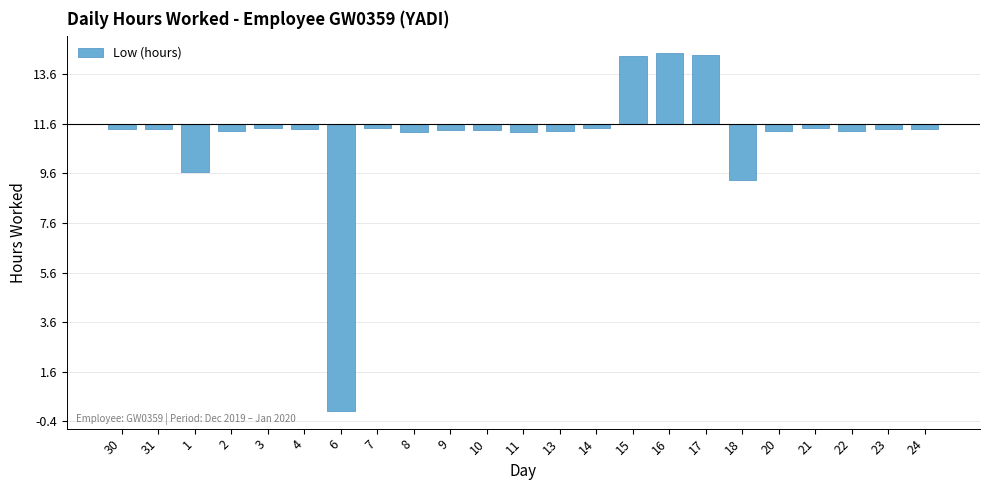

Are the bars horizontal?

No